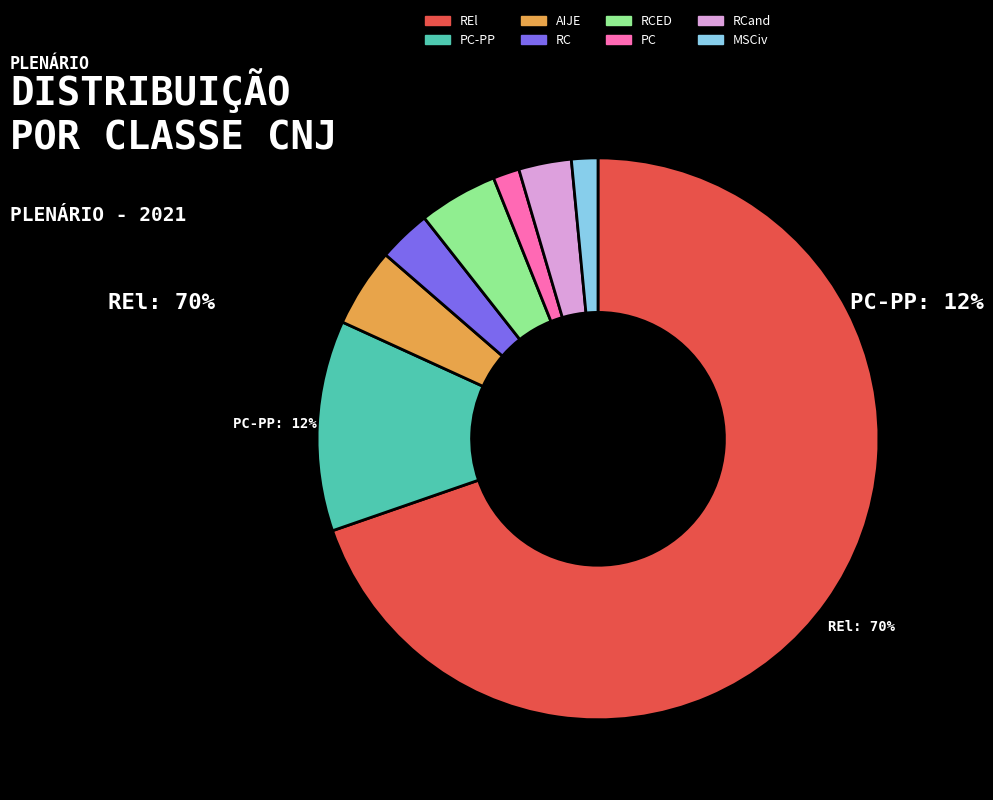

Combined, do PC-PP and MSCiv account for over 50%?

No